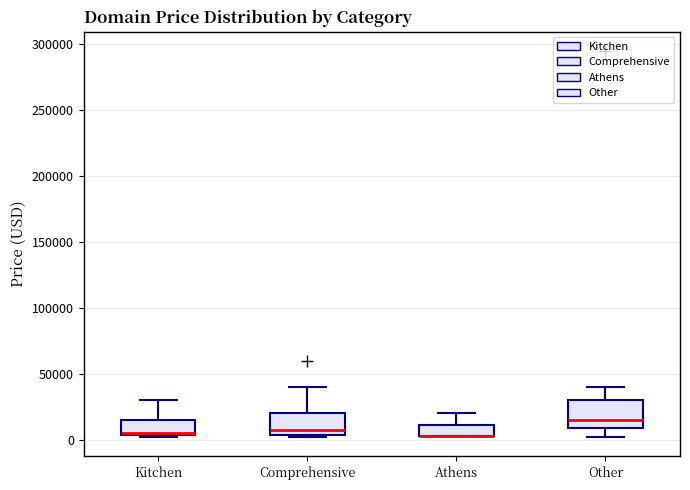

Reading left to right, transcribe this box plot: for each box, give where its median line is, the range the box spans, and where its two whiskers end, as read against the y-axis. The values are not printed on the chart, so give them approximately, as read against the axis.

Kitchen: median 5000, box 5000 to 15000, whiskers 0 to 30000
Comprehensive: median 5000 (just above the box's lower edge), box 5000 to 20000, whiskers 0 to 40000
Athens: median 5000 (drawn on the box's lower edge), box 5000 to 10000, whiskers 5000 to 20000
Other: median 15000, box 10000 to 30000, whiskers 0 to 40000